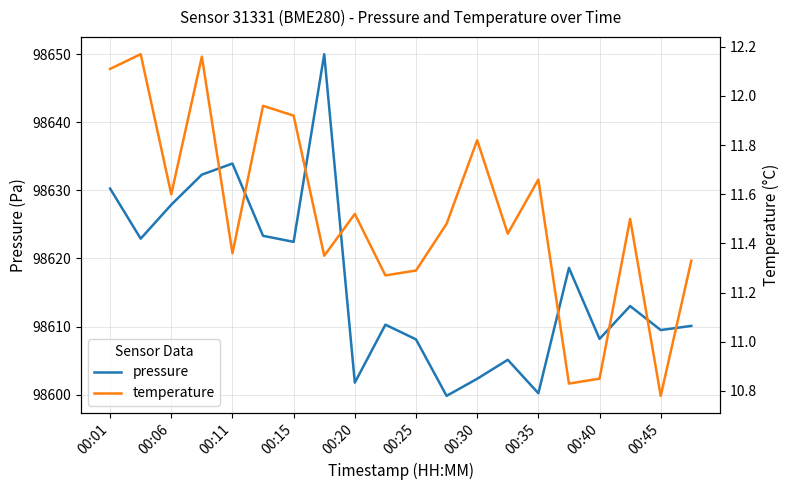

What is the maximum value for pressure?

98650.0